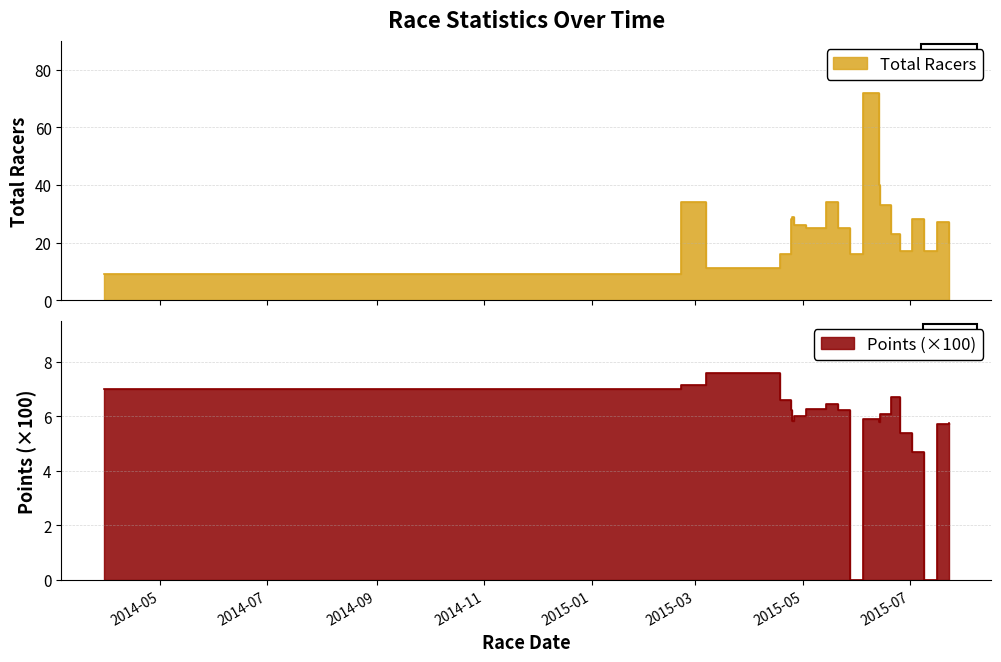

The value of Total Racers at 2014-03-30 is 16.0. True or false?

False